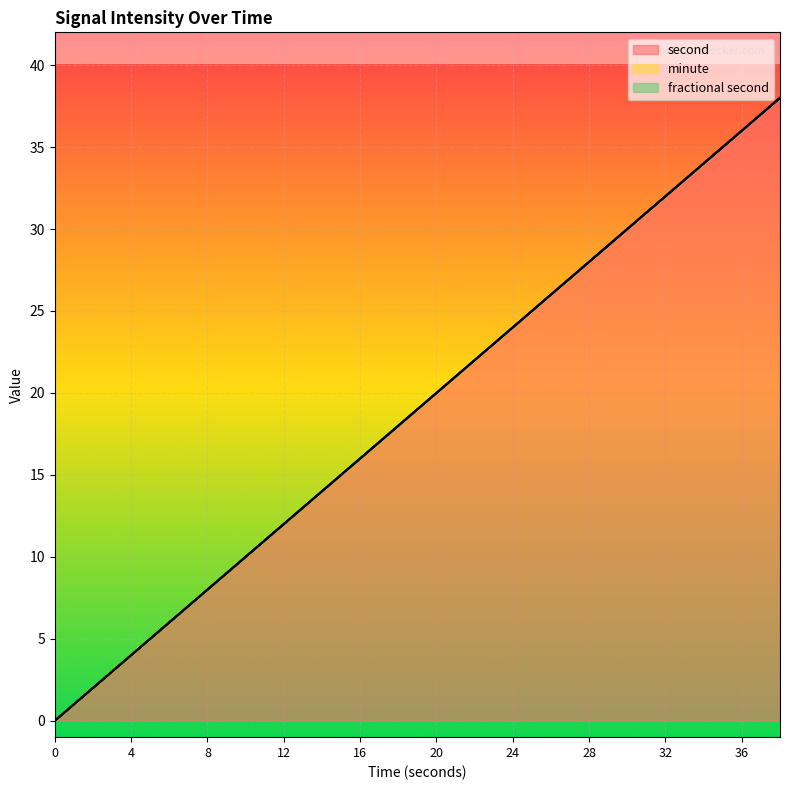

What are all the series names shown in the legend?

second, minute, fractional second